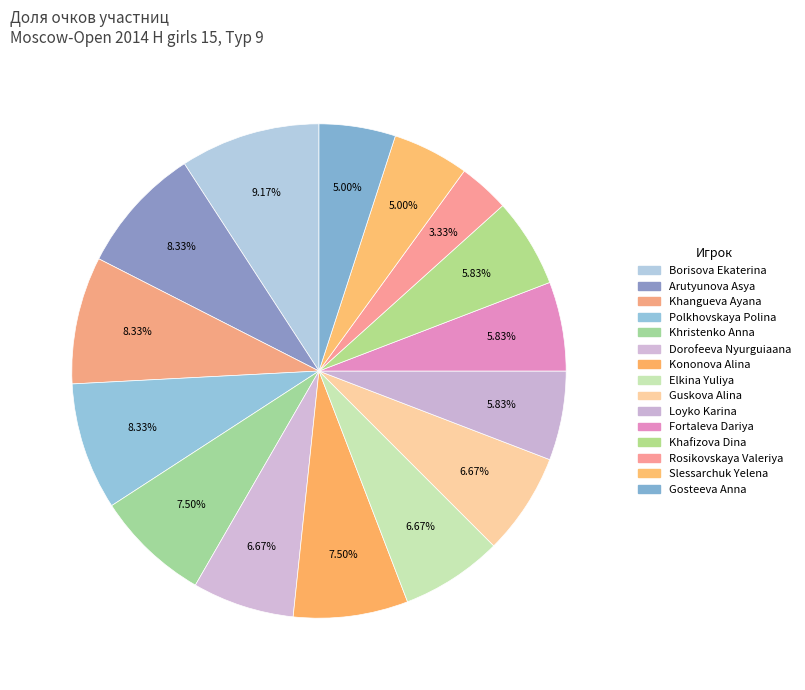

To the nearest percent, what is the difference between the largest and smallest slice percentages?

6%